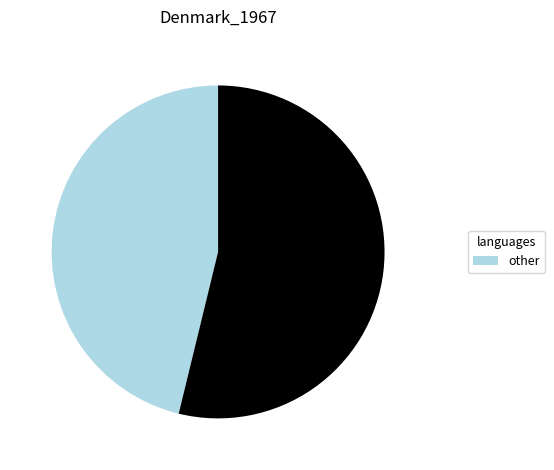

Does any single category account for the majority?

Yes